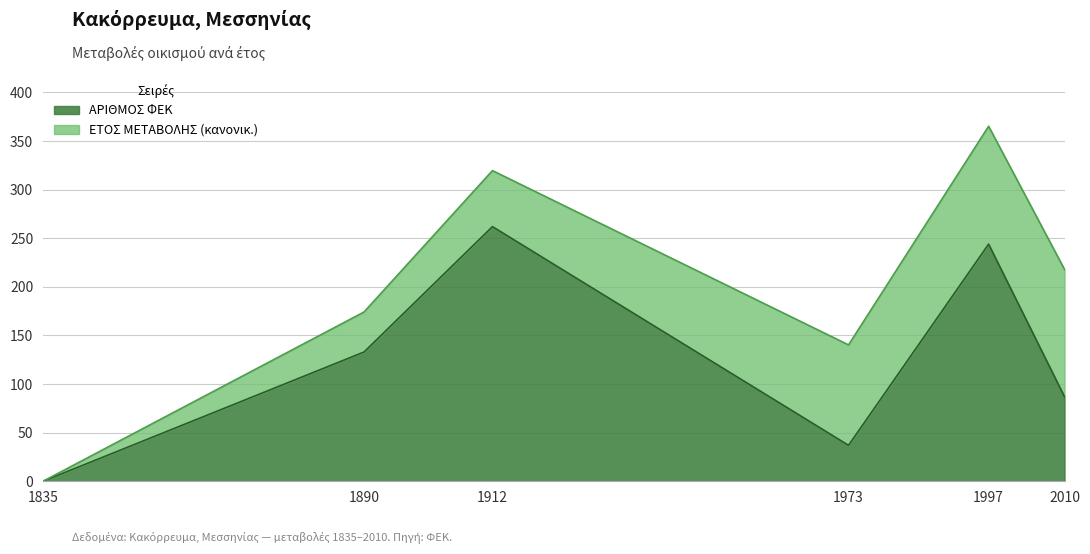

Rank the categories by value from highest to lowest.

1912, 1997, 1890, 2010, 1973, 1835